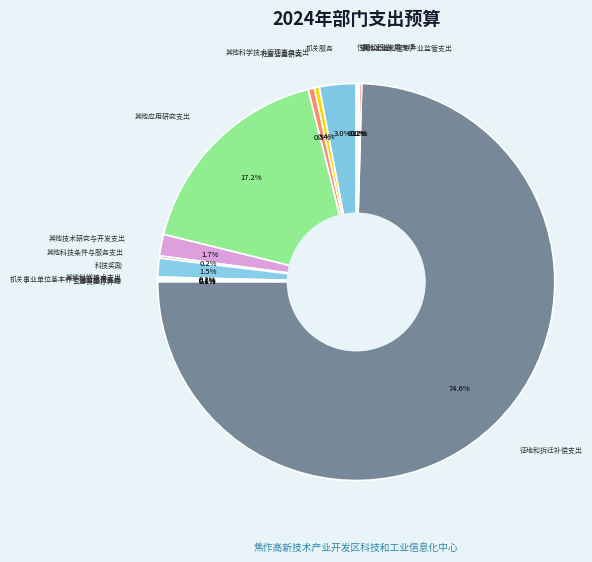

The 其他科学技术管理事务支出 slice represents 13% of the pie. True or false?

False